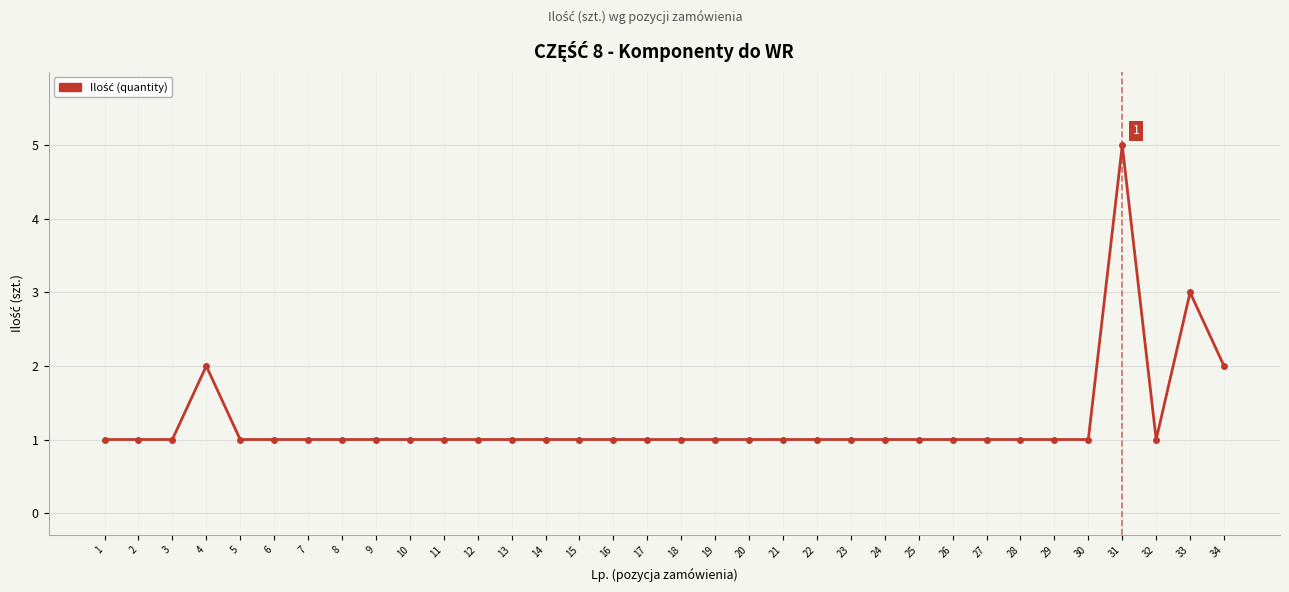

What is the sum of all values?

42